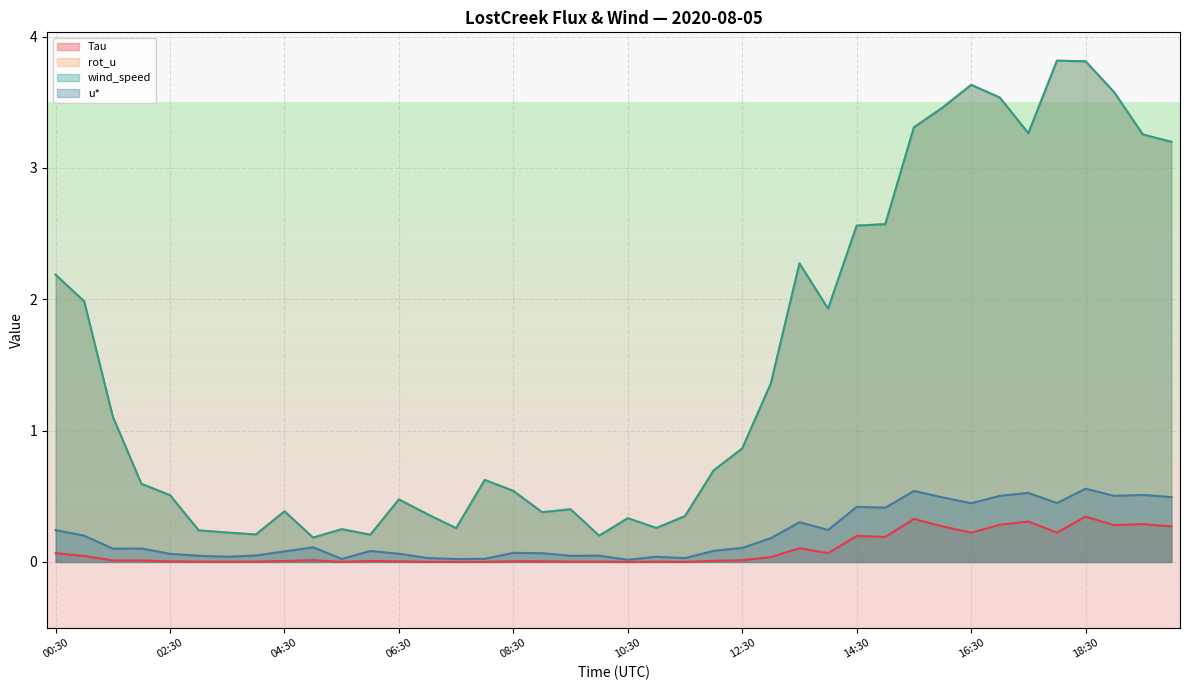

Between 16:30 and 19:00, which is larger?

19:00